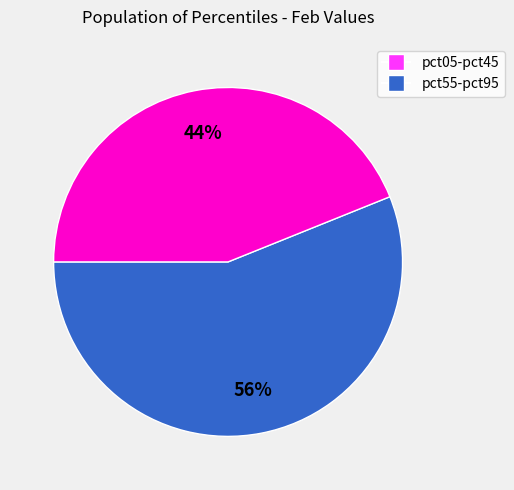

Does any single category account for the majority?

Yes